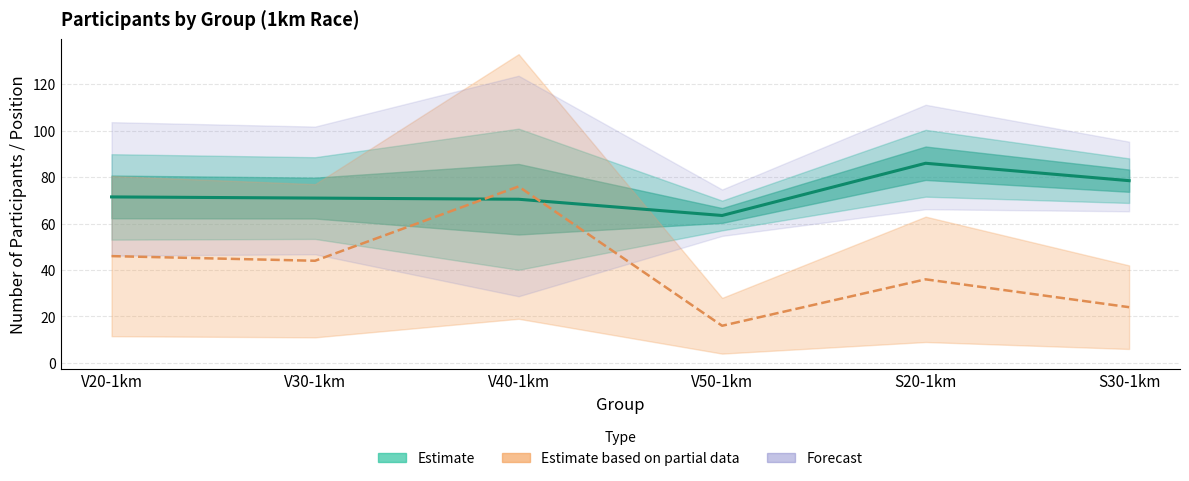

What is the label of the 5th point from the left?

S20-1km